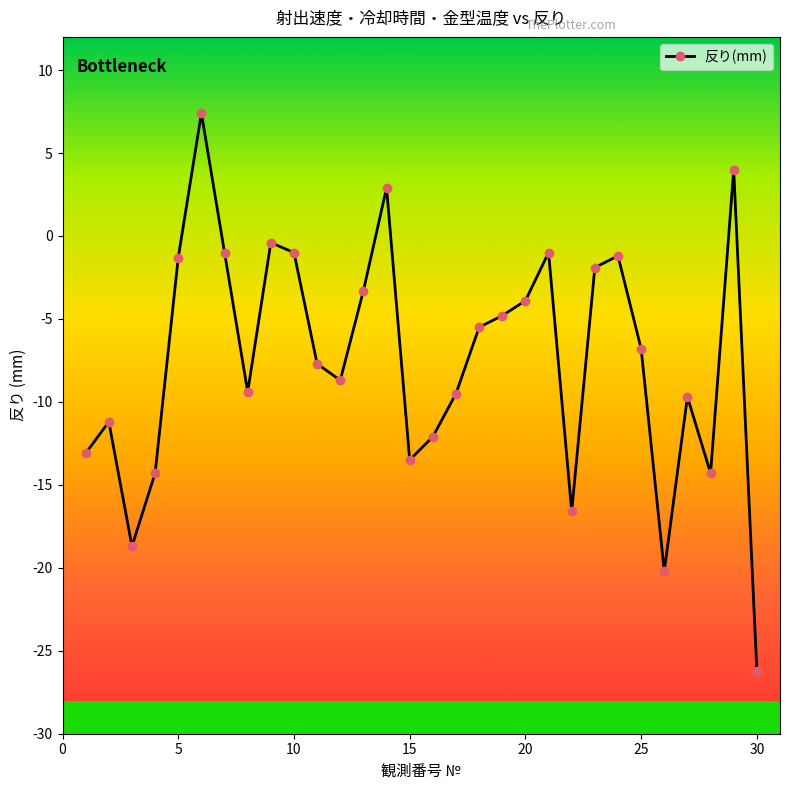

What is the average value?

-7.4